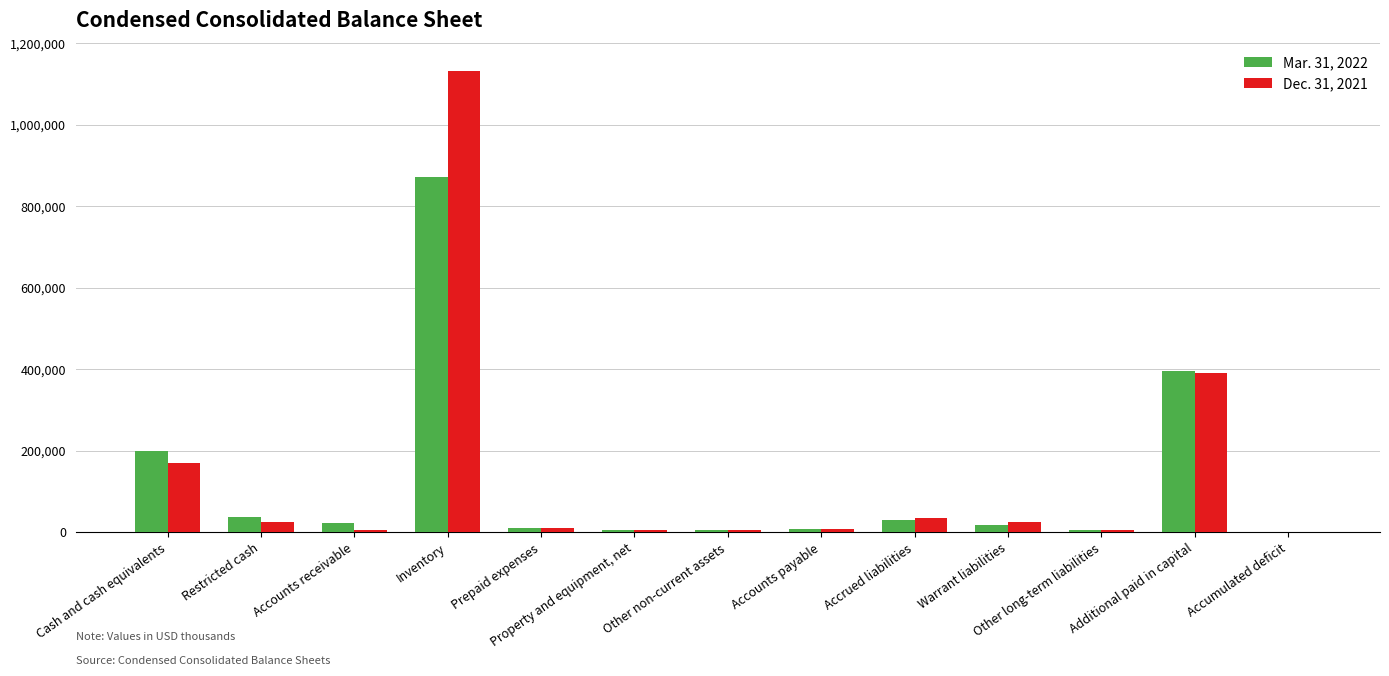

What is the sum of all Dec. 31, 2021 values?

1679944